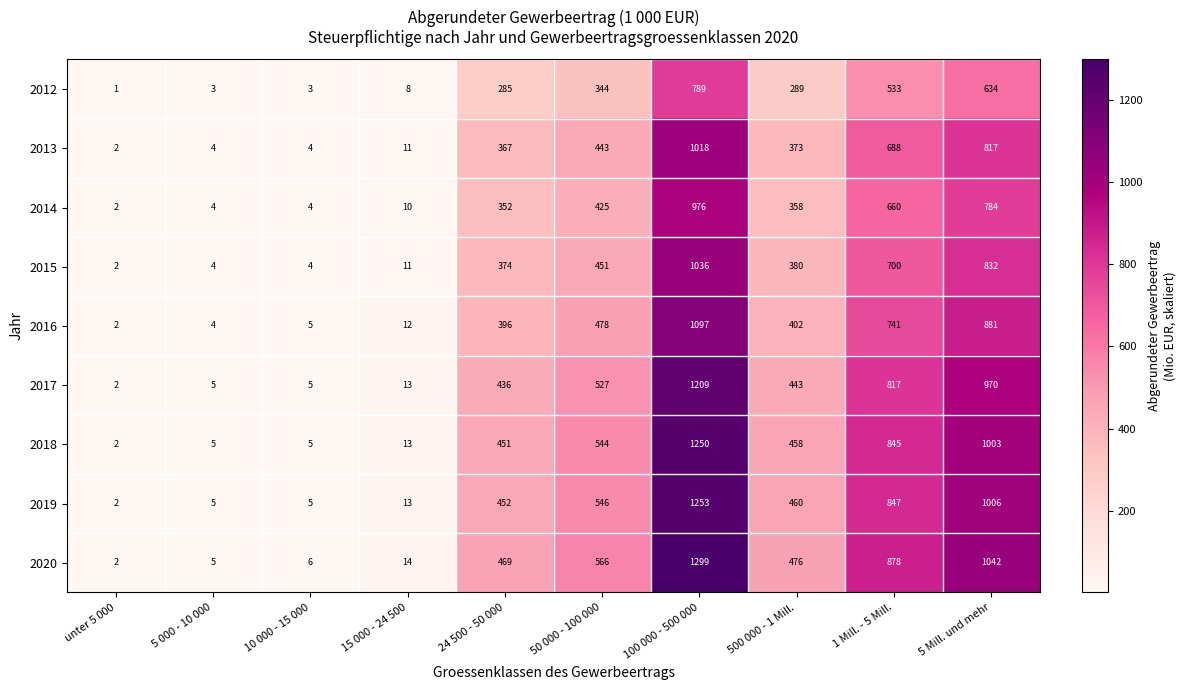

Which category has the highest value across all series?

100 000 - 500 000